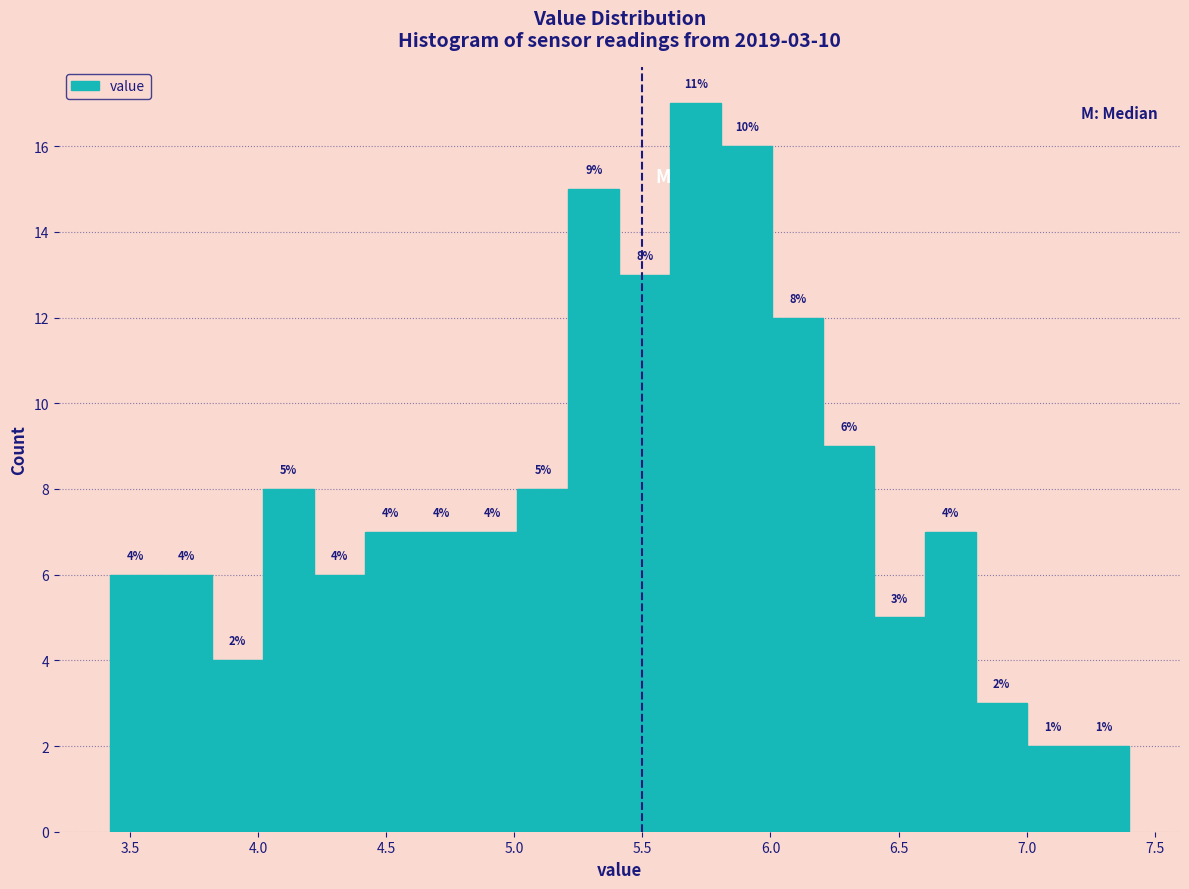

Around what value on the x-axis is the tallest bar? Give the approximate position of its centre, as read against the axis.

5.70